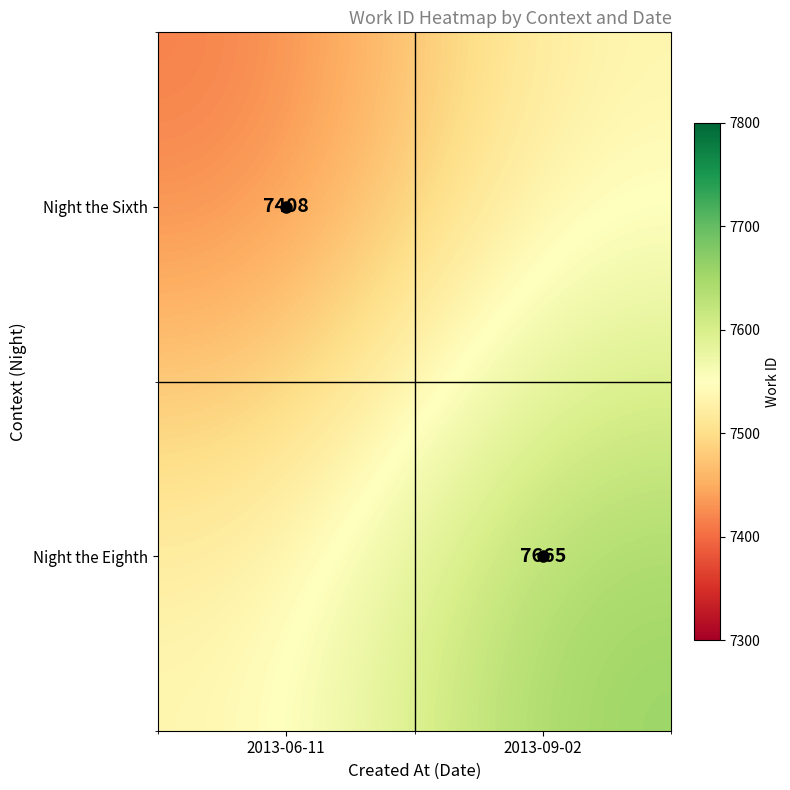

The value of Night the Eighth at 2013-09-02 is 7665. True or false?

True